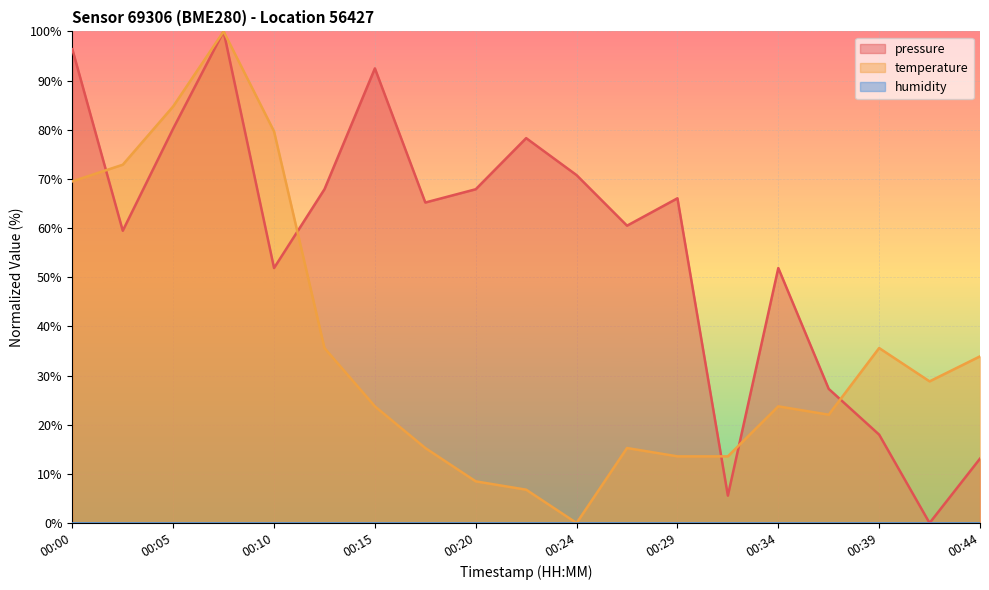

What is the greatest value displayed?

100.0